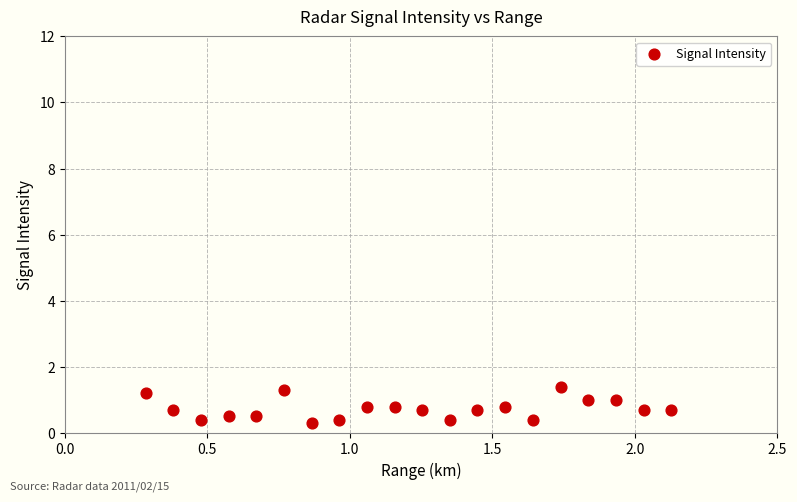

What is the range of X values (max minus min)?

1.8